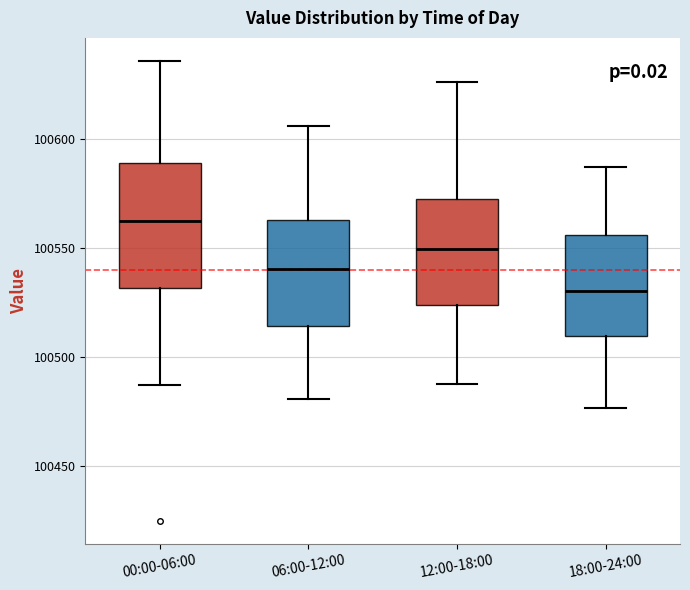

Where does the median line of the box for 06:00-12:00 sit on the y-axis? The values are not printed on the chart, so give them approximately, as read against the axis.

100540